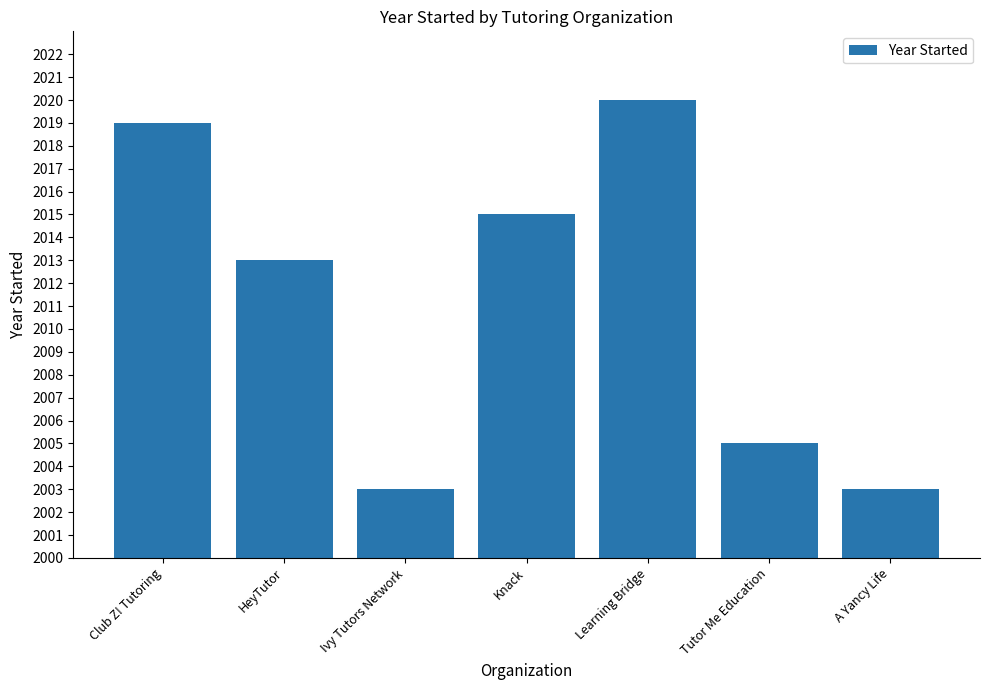

Count the number of categories in the chart.

7